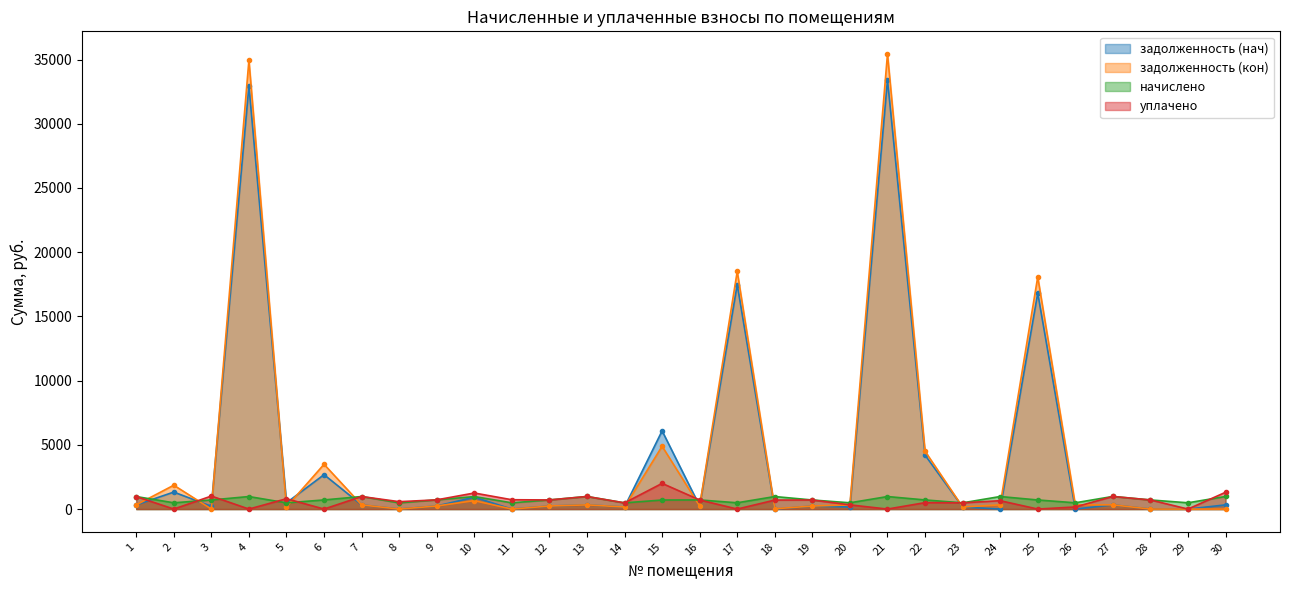

Which series has the widest spread of values?

задолженность (кон)